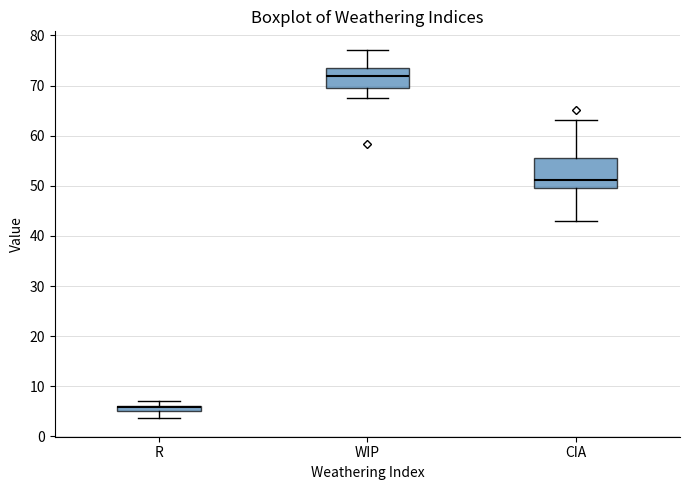

Comparing the boxes themselves (not the whiskers), which one is the tallest?

CIA